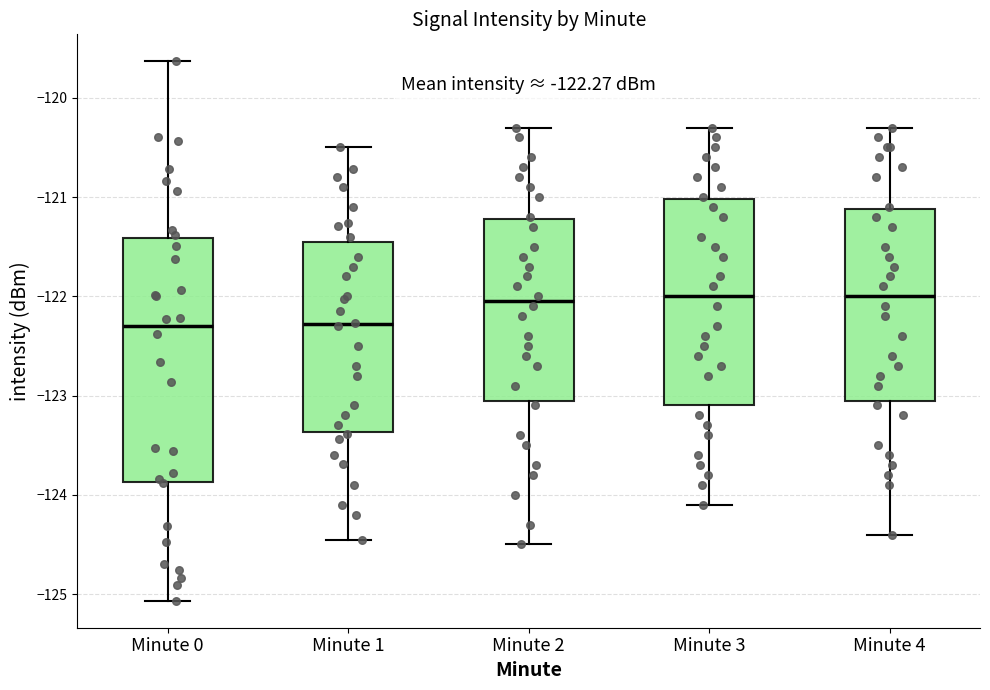

Comparing the boxes themselves (not the whiskers), which one is the tallest?

Minute 0